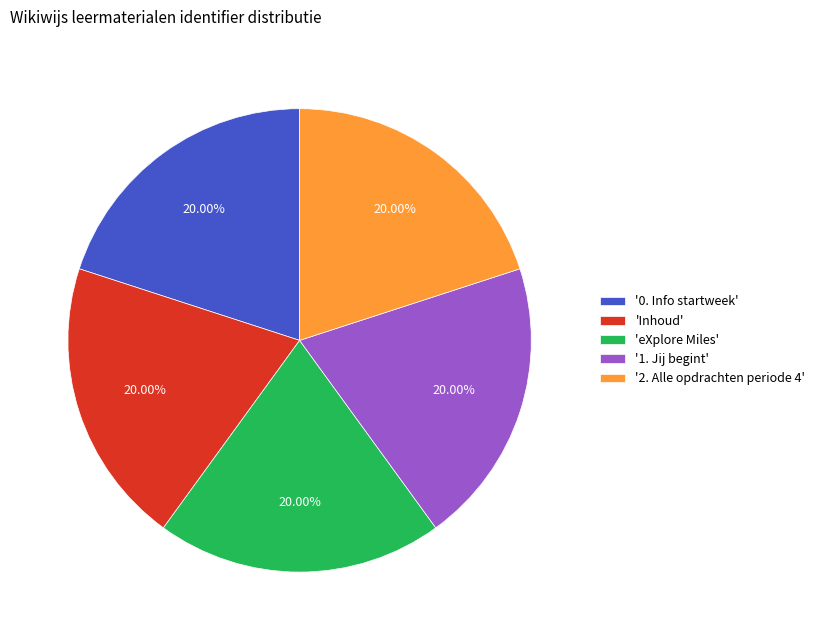

Count the number of slices in the pie.

5